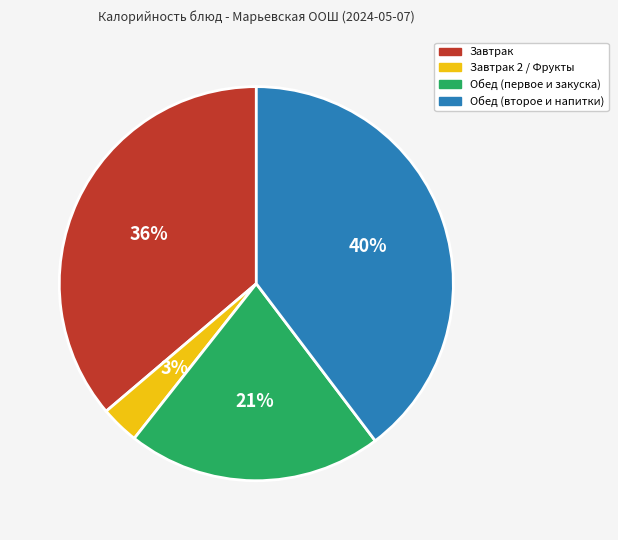

To the nearest percent, what is the average slice percentage?

25%